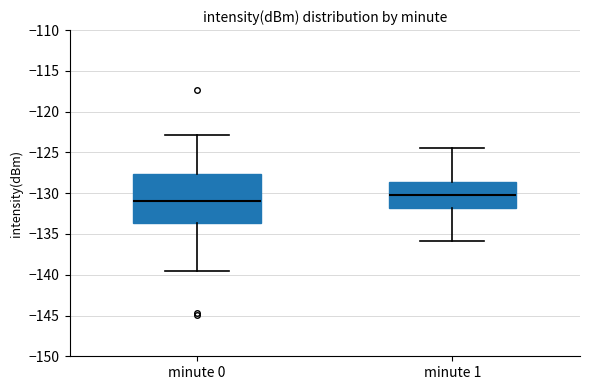

Where does the upper whisker of the box for minute 1 end on the y-axis? The values are not printed on the chart, so give them approximately, as read against the axis.

-124.5